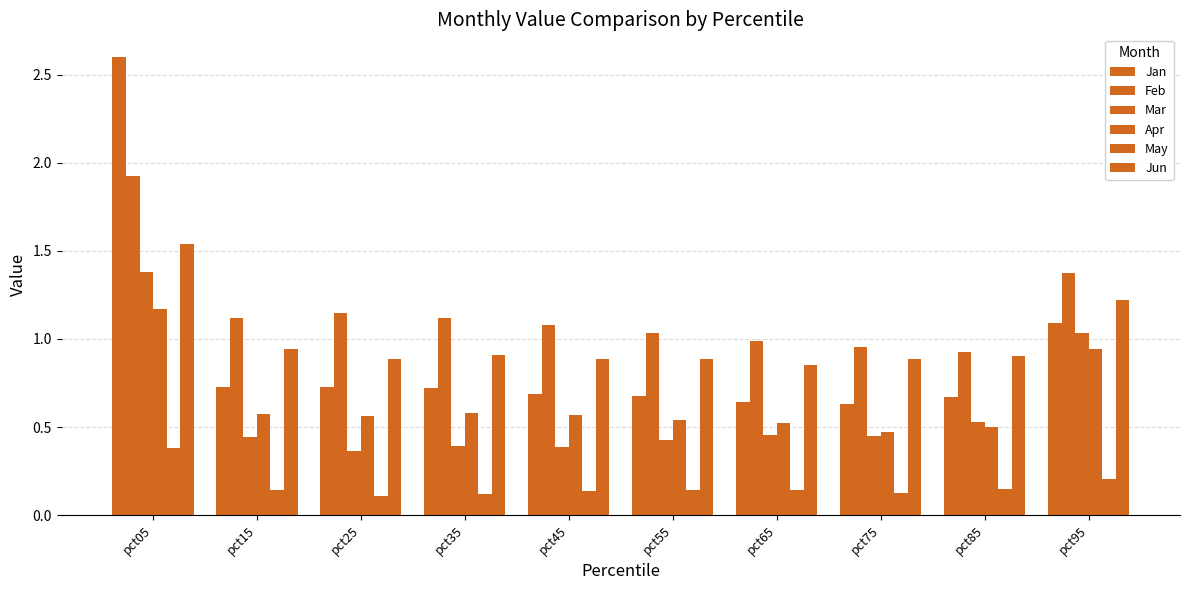

How many distinct data groups are displayed?

6